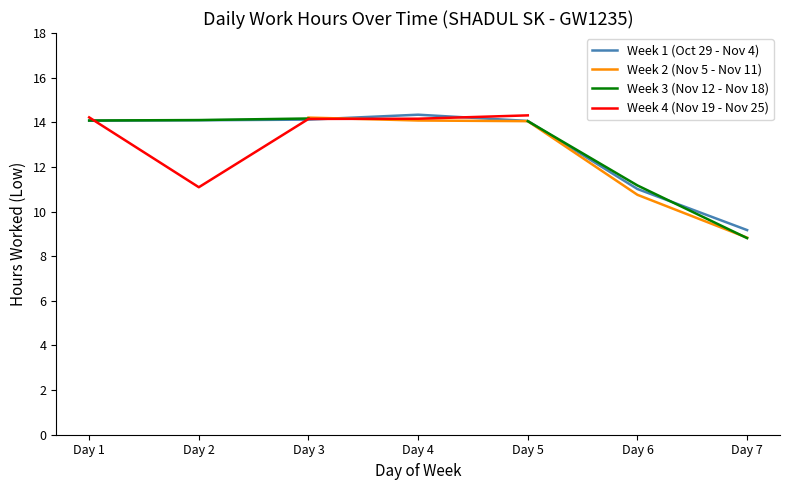

Which category has the lowest value in the Week 1 (Oct 29 - Nov 4) series?

Day 7